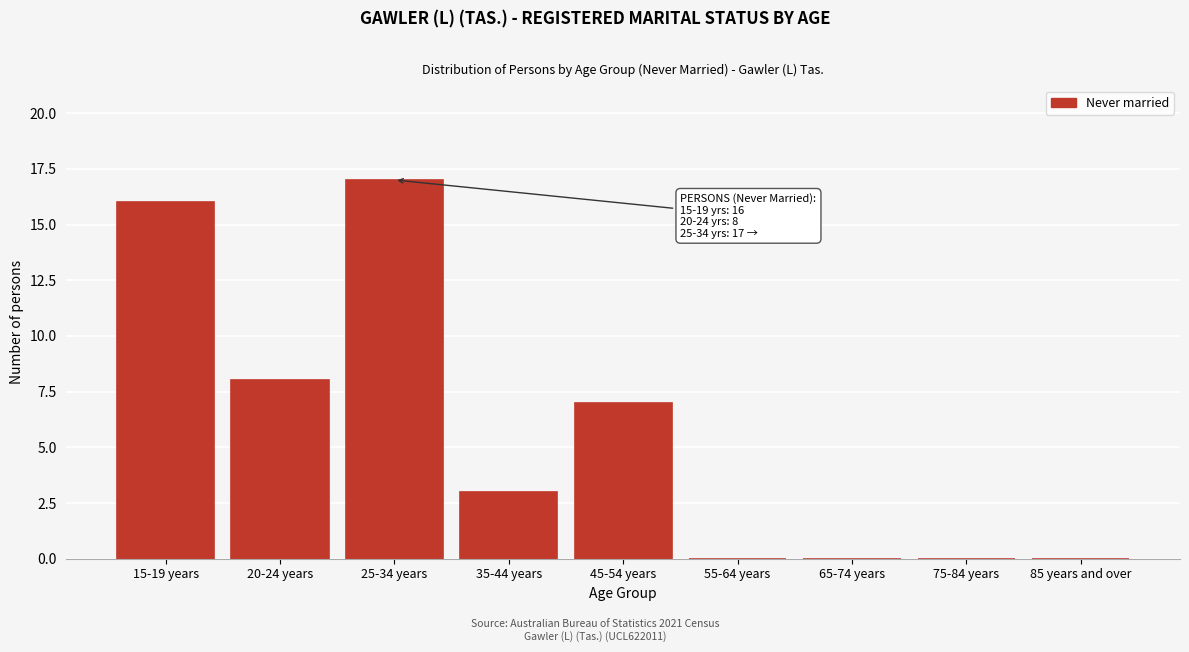

Reading left to right, transcribe all the data shown in this chart.

15-19 years=16	20-24 years=8	25-34 years=17	35-44 years=3	45-54 years=7	55-64 years=0	65-74 years=0	75-84 years=0	85 years and over=0